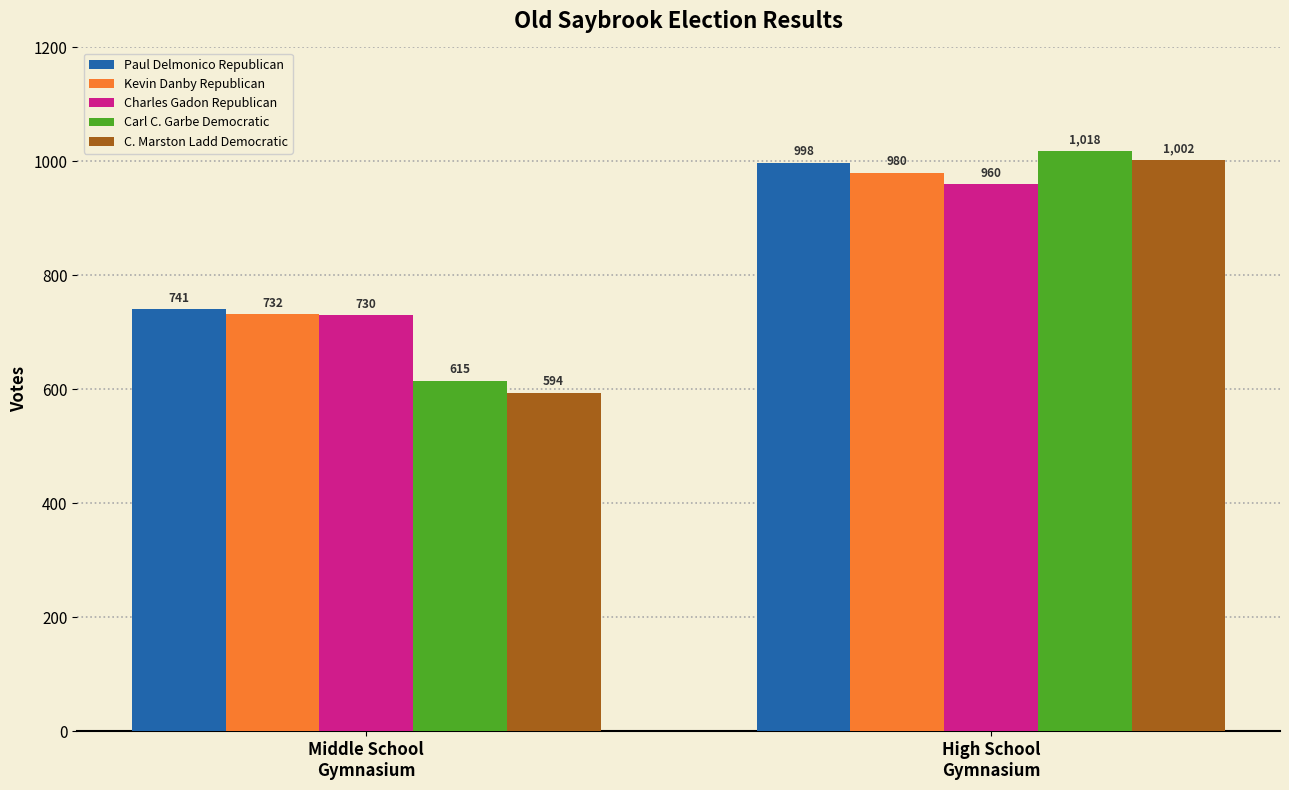

Is it true that Charles Gadon Republican equals 960 at High School
Gymnasium?

True